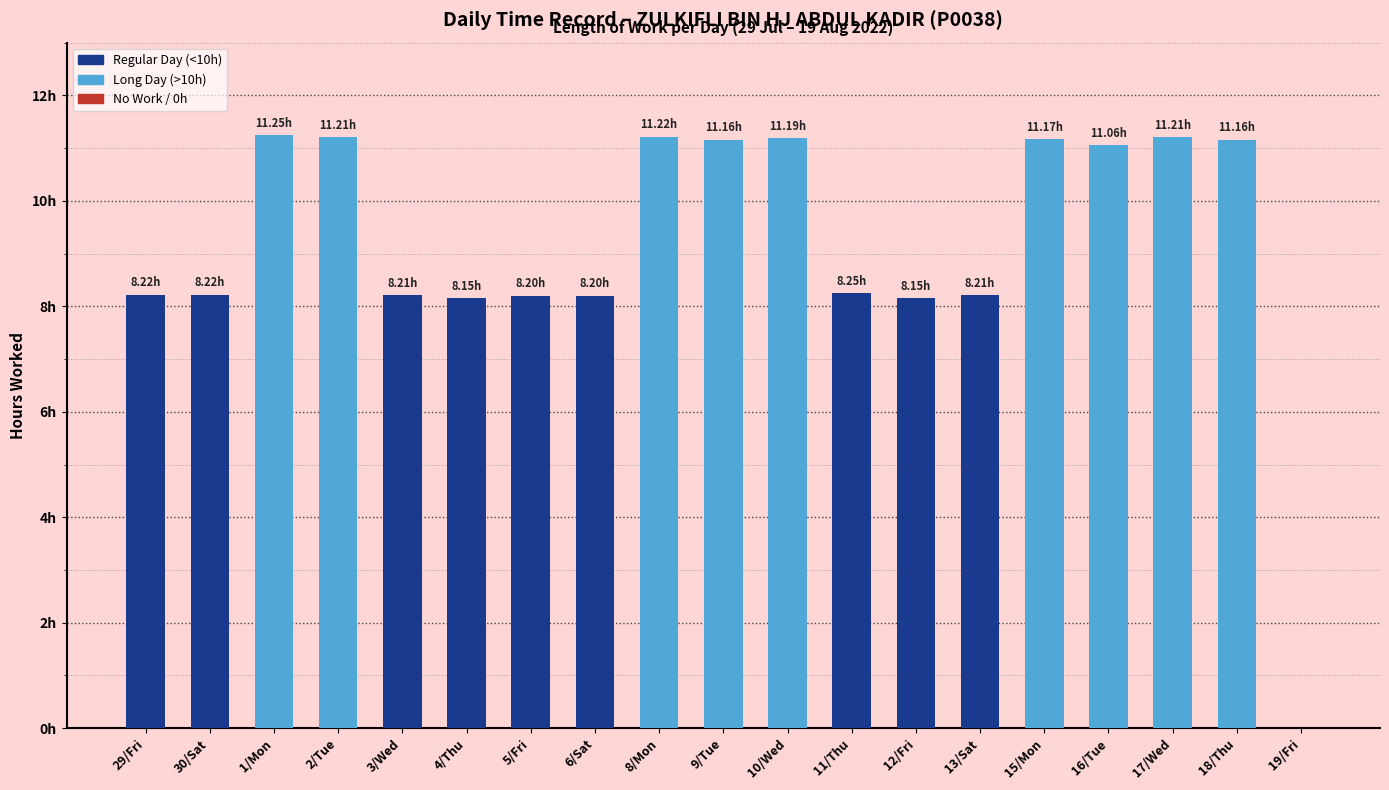

List the labels in order of value, largest first.

1/Mon, 8/Mon, 2/Tue, 17/Wed, 10/Wed, 15/Mon, 9/Tue, 18/Thu, 16/Tue, 11/Thu, 29/Fri, 30/Sat, 3/Wed, 13/Sat, 5/Fri, 6/Sat, 4/Thu, 12/Fri, 19/Fri